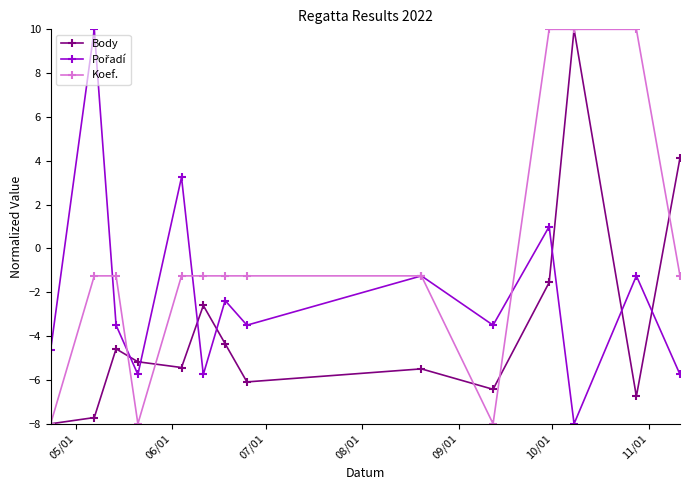

What is the minimum value shown in the chart?

-8.0